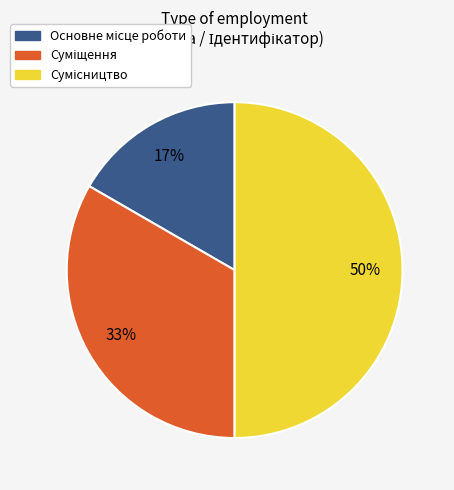

To the nearest percent, what is the difference between the largest and smallest slice percentages?

33%